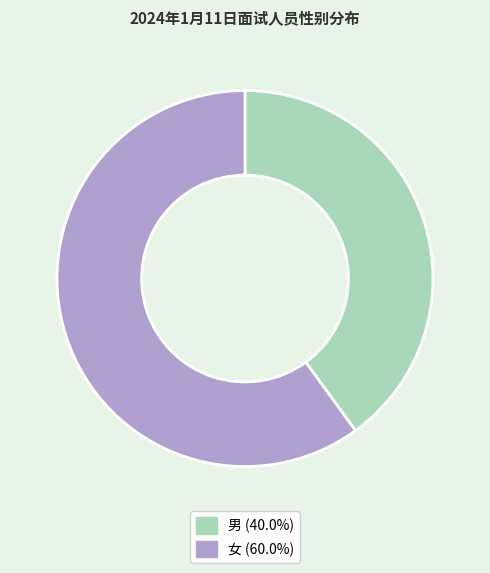

Does 男 represent more than half of the total?

No